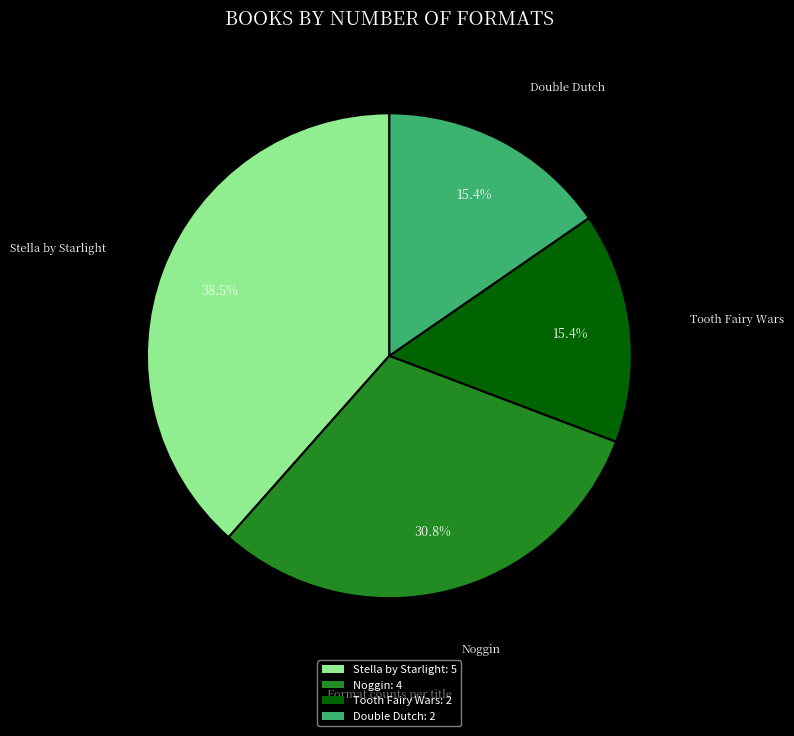

Between Stella by Starlight and Noggin, which is larger?

Stella by Starlight